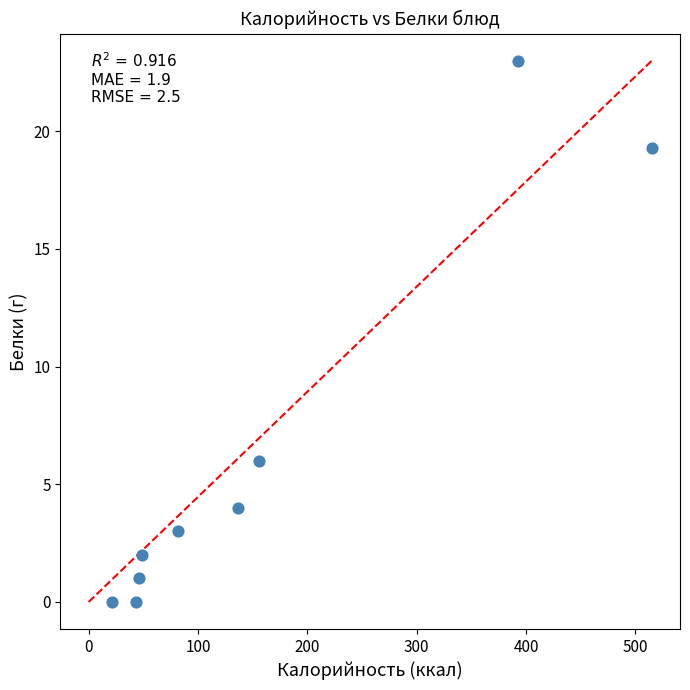

What Y value in the scatter plot is closest to 11?

6.0